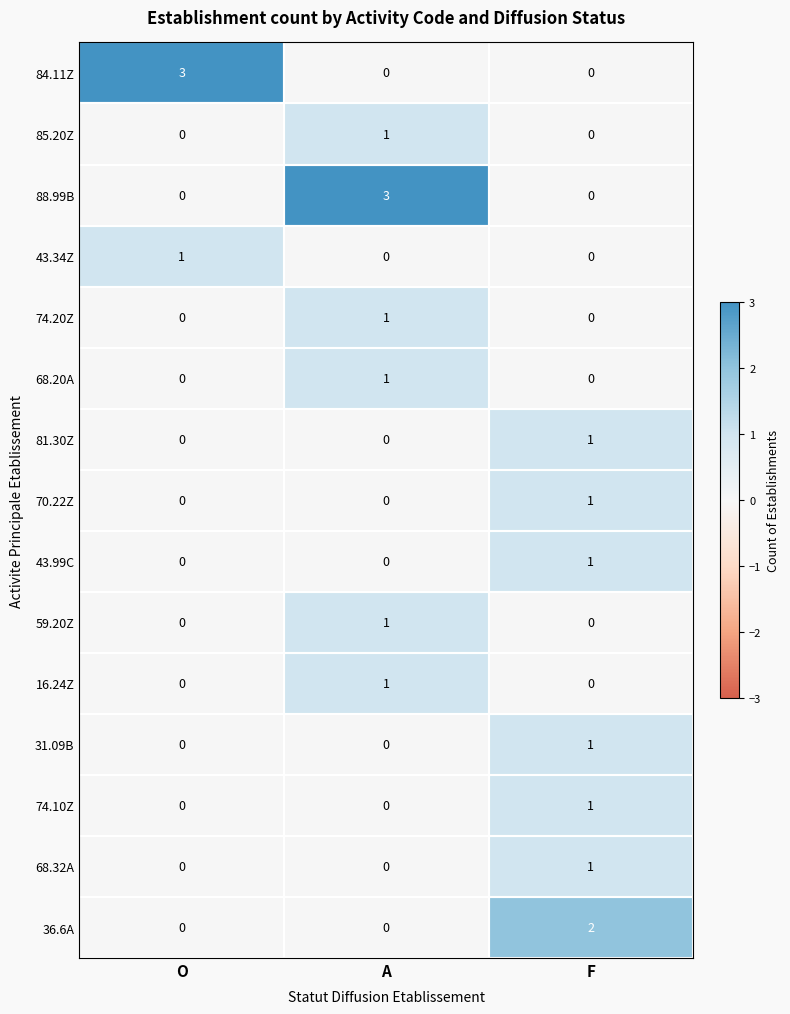

Which series changed the most between O and F?

84.11Z